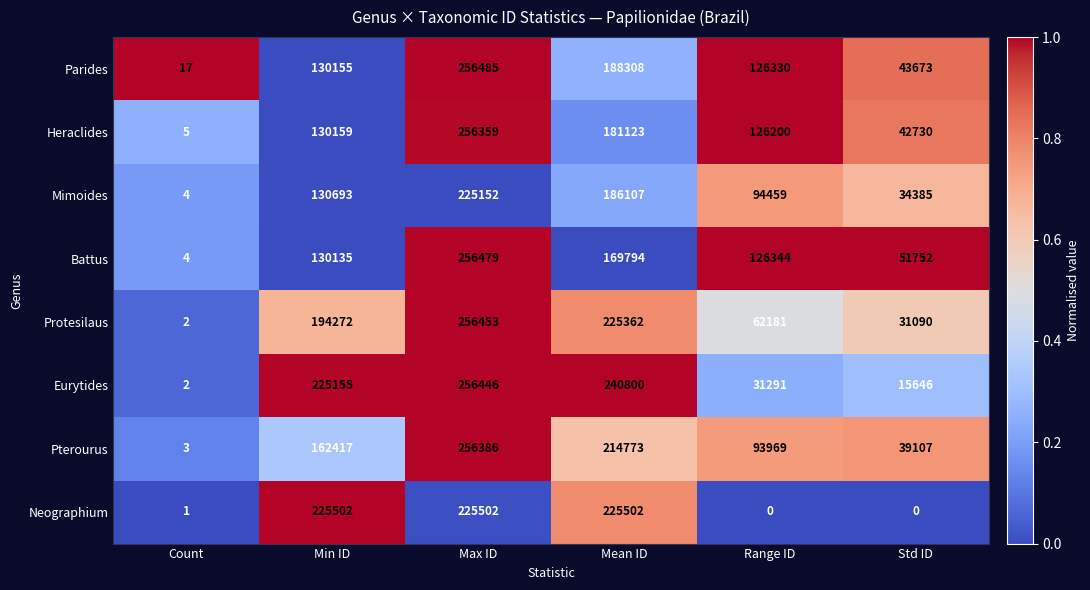

Which series has the largest range (max minus min)?

Battus